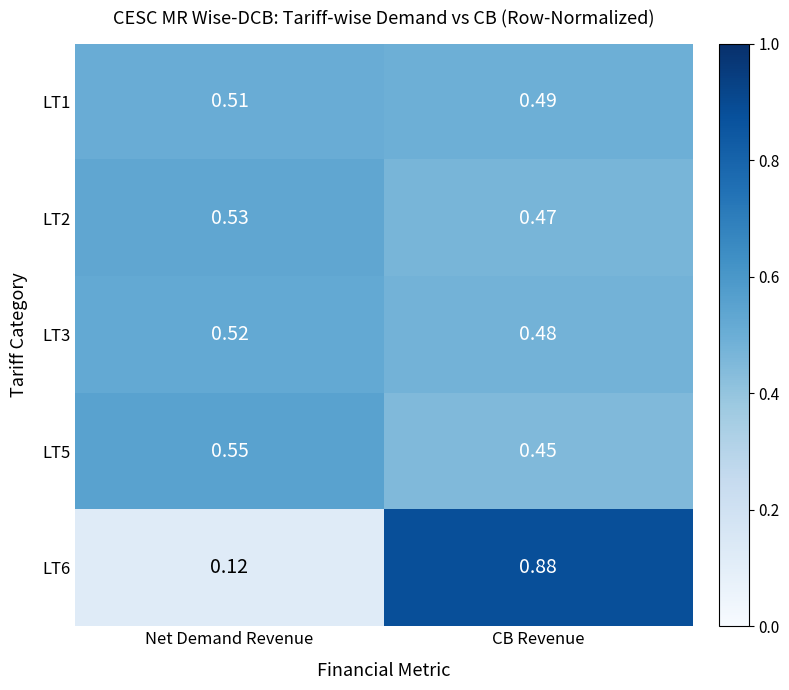

Which label corresponds to the smallest value in the chart?

Net Demand Revenue